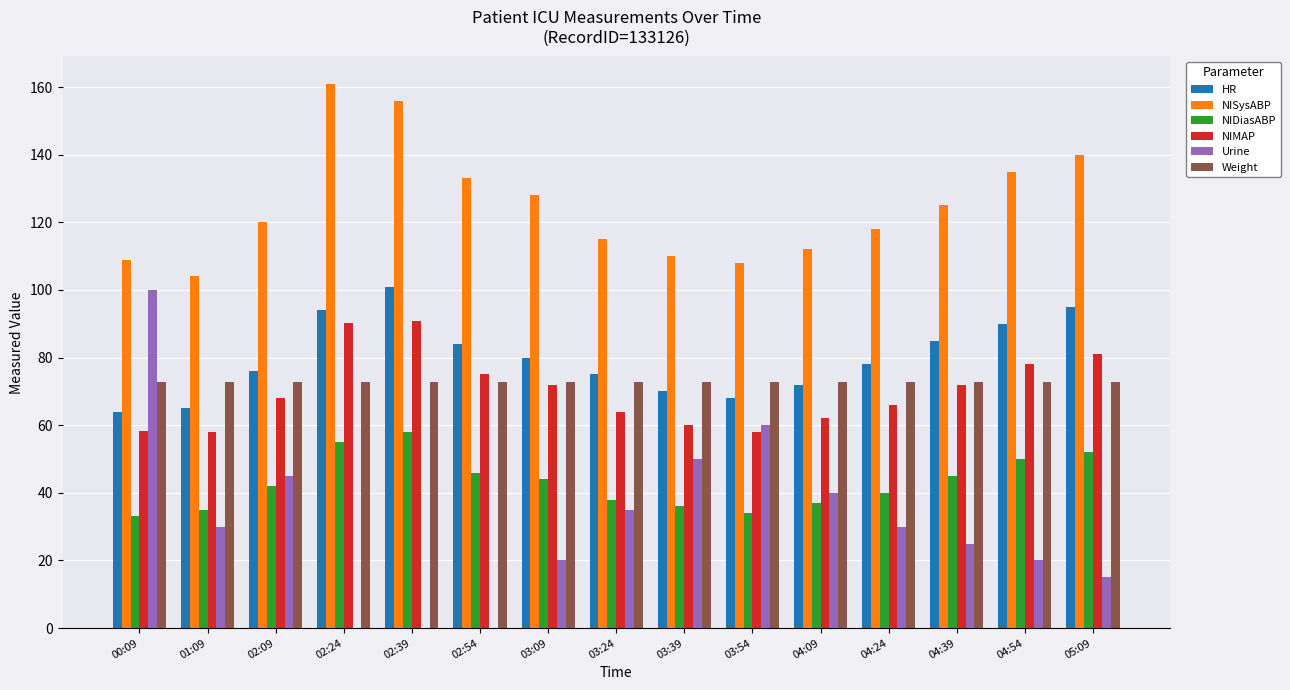

Which series has the largest total across all categories?

NISysABP